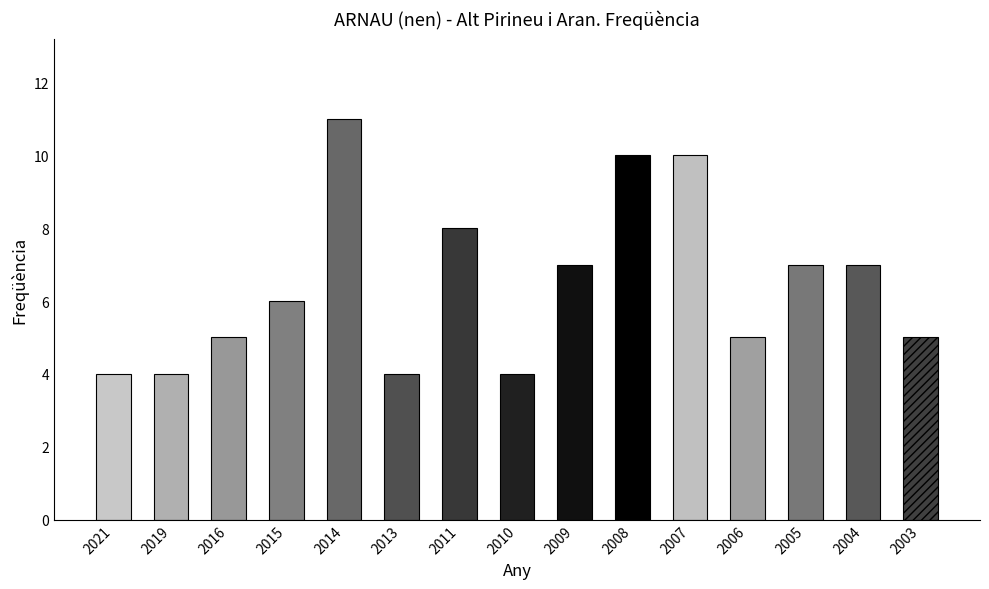

What is the change in value from 2015 to 2013?

-2